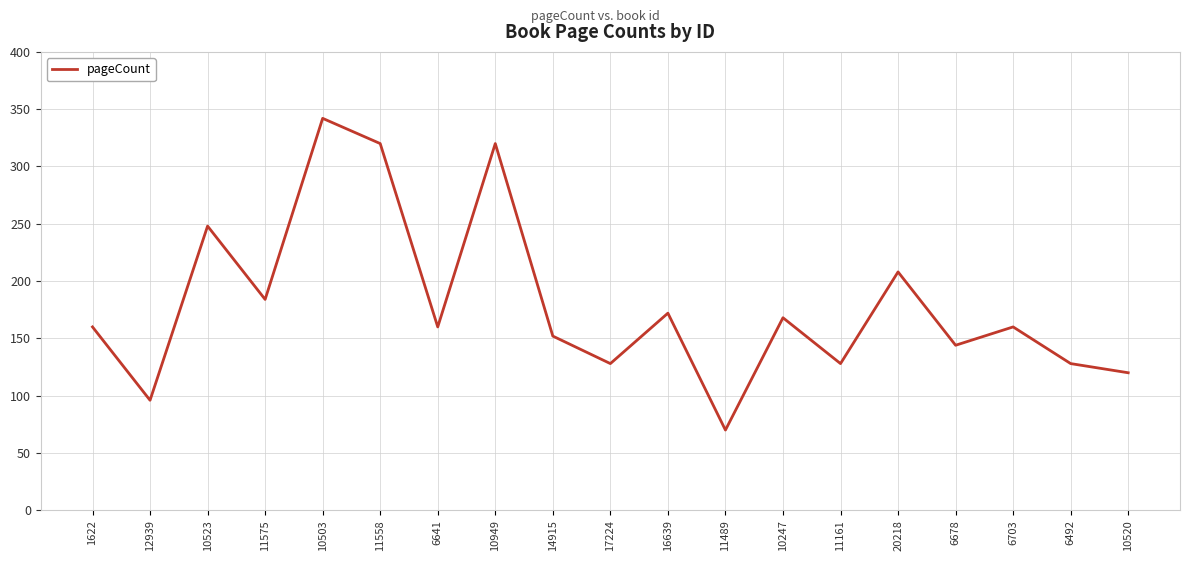

At which label is the value closest to 206?

20218